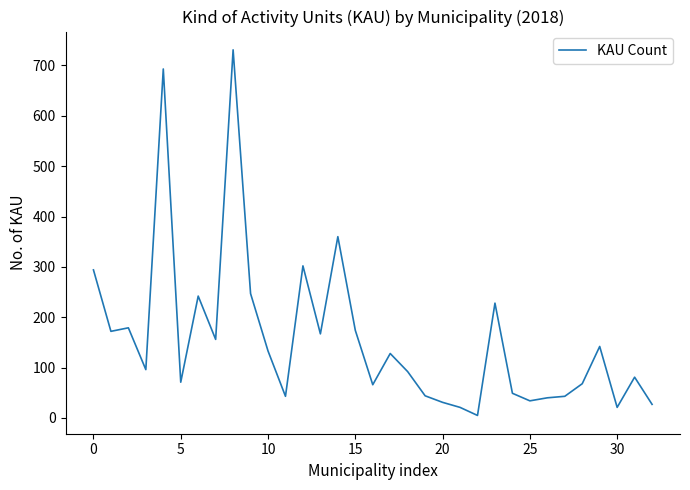

What is the difference between the maximum and minimum values?

726